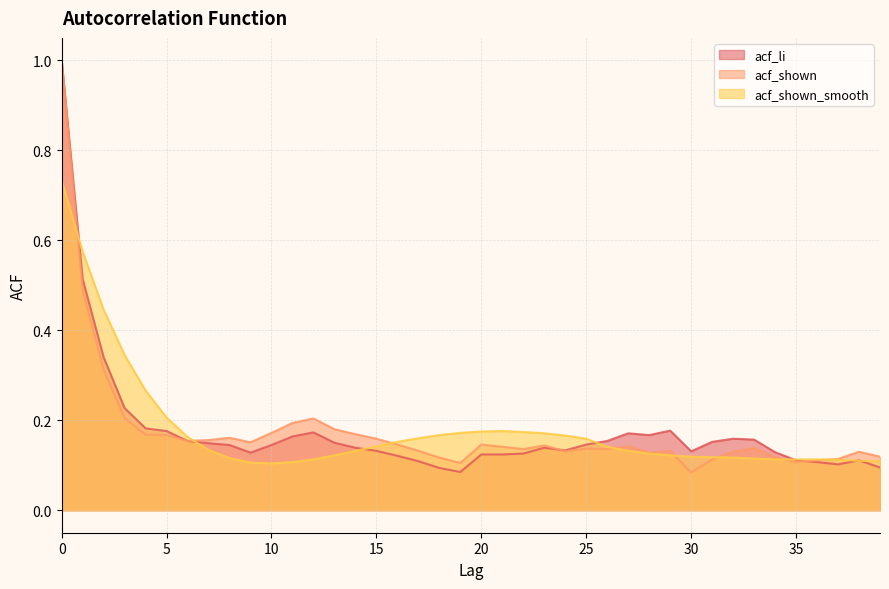

How many intersections are there between acf_shown and acf_li?

2